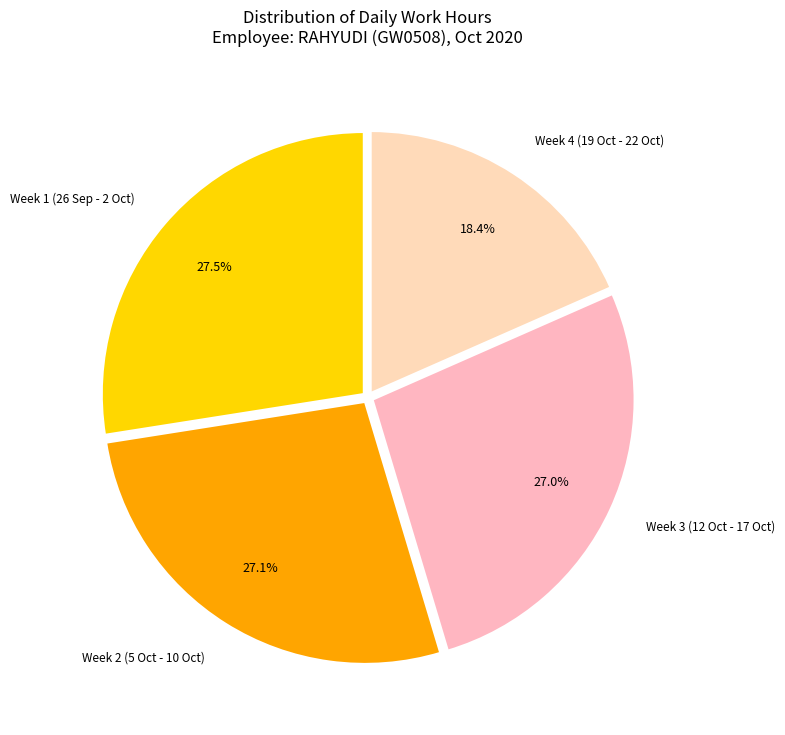

Is there a majority slice in this chart?

No